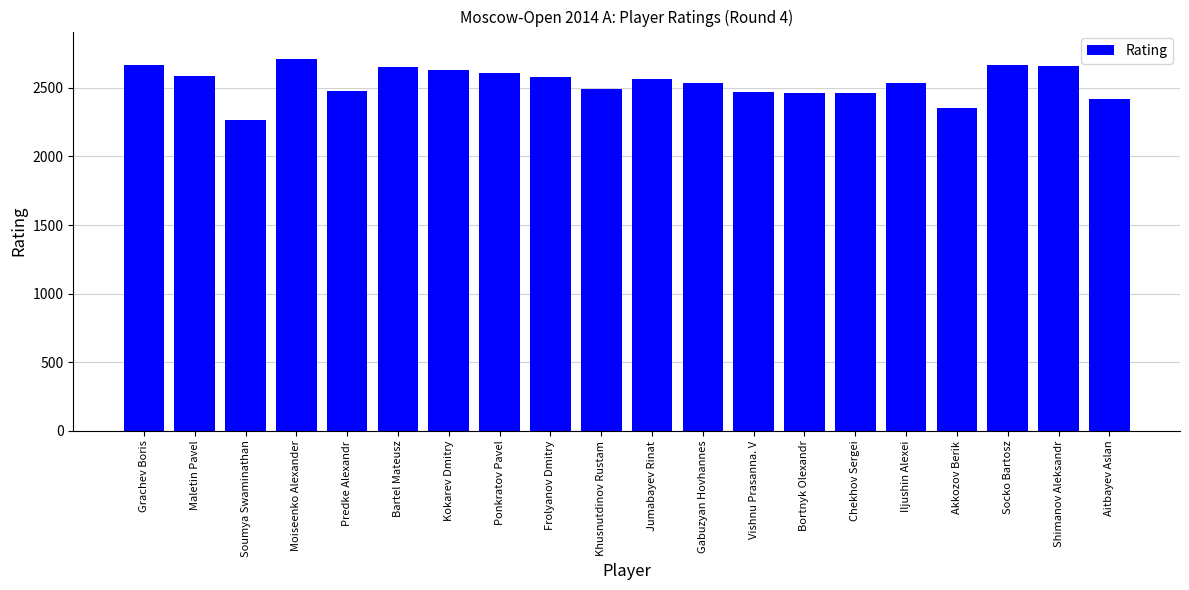

Is it true that the value at Grachev Boris is 1475?

False